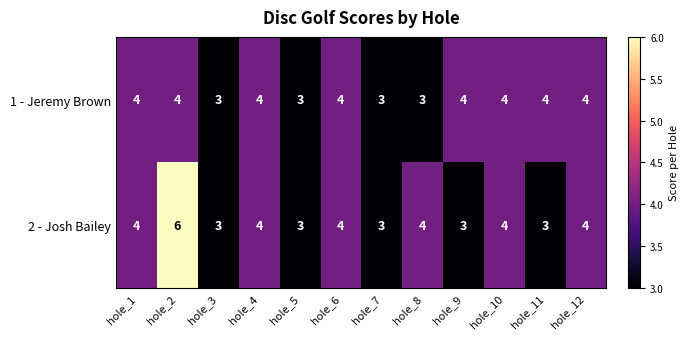

Which series has the widest spread of values?

2 - Josh Bailey